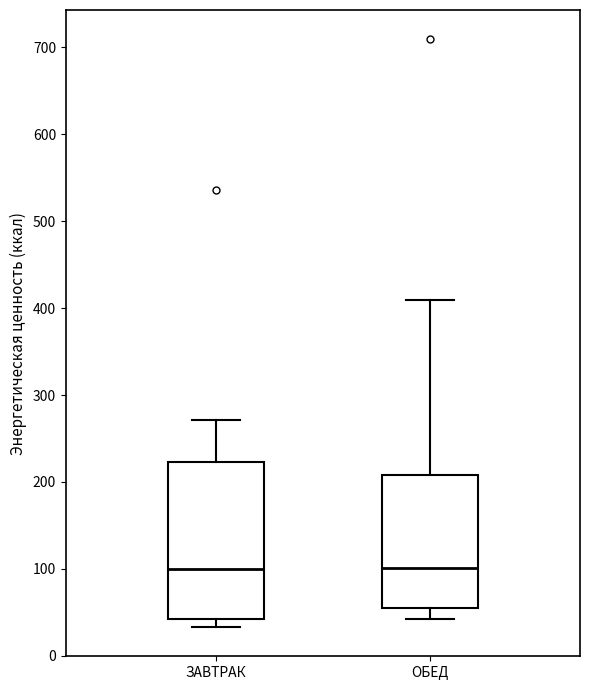

Reading left to right, read every box against the y-axis: the position of its median line, the range the box covers, and the ends of its whiskers. The values are not printed on the chart, so give them approximately, as read against the axis.

ЗАВТРАК: median 100, box 40 to 220, whiskers 30 to 270
ОБЕД: median 100, box 60 to 210, whiskers 40 to 410